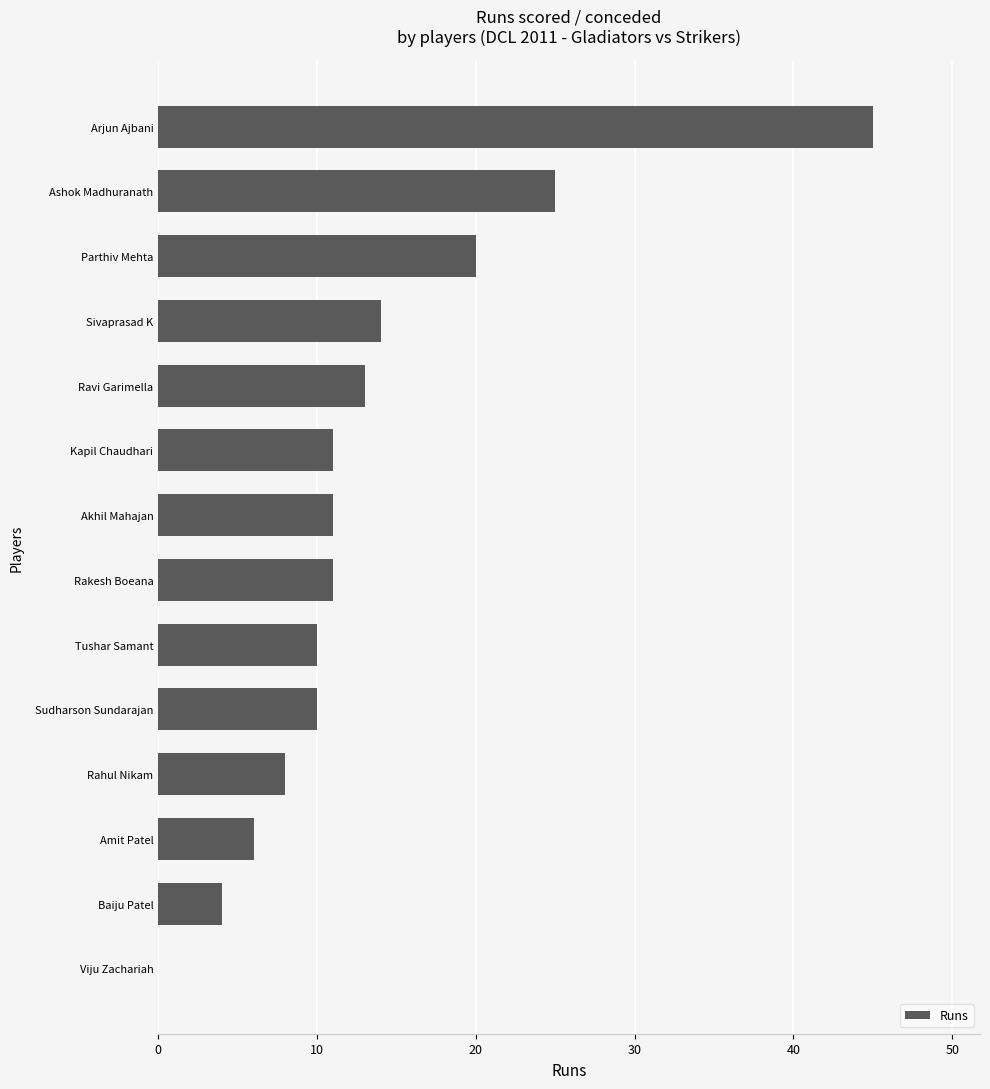

Reading top to bottom, list all the values displayed in this chart.

Arjun Ajbani=45	Ashok Madhuranath=25	Parthiv Mehta=20	Sivaprasad K=14	Ravi Garimella=13	Kapil Chaudhari=11	Akhil Mahajan=11	Rakesh Boeana=11	Tushar Samant=10	Sudharson Sundarajan=10	Rahul Nikam=8	Amit Patel=6	Baiju Patel=4	Viju Zachariah=0